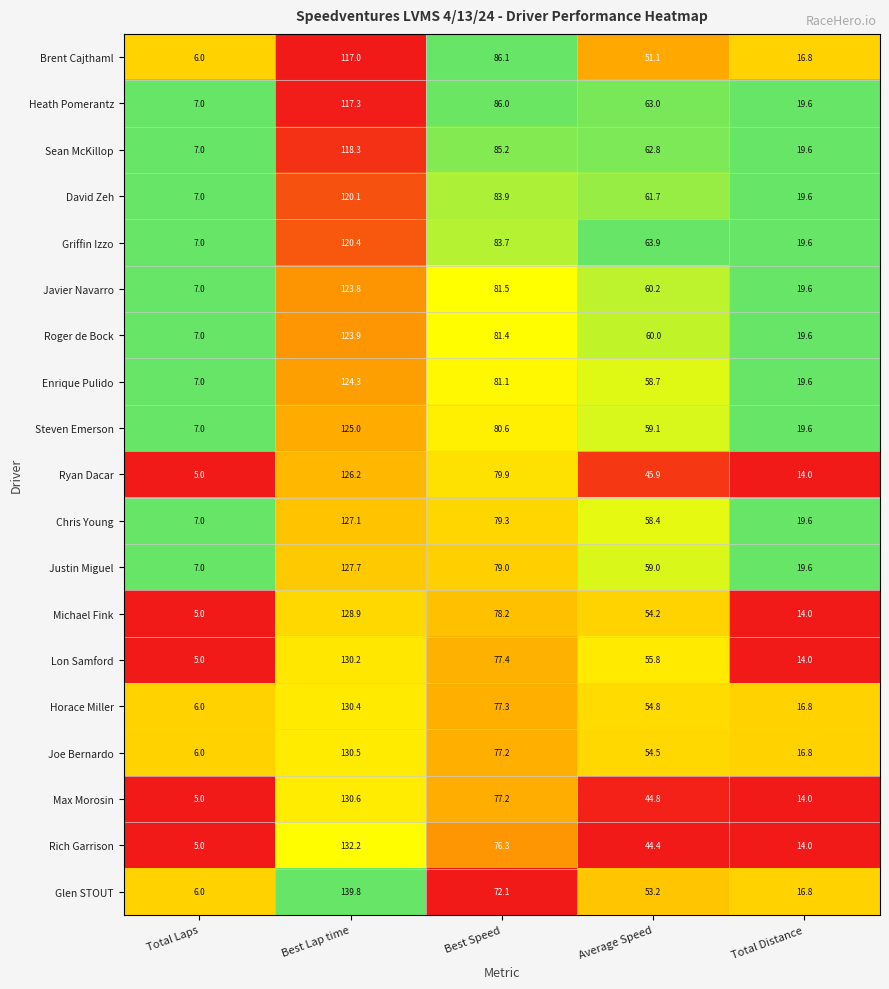

What is the difference between the maximum and minimum values in the Brent Cajthaml series?

111.0